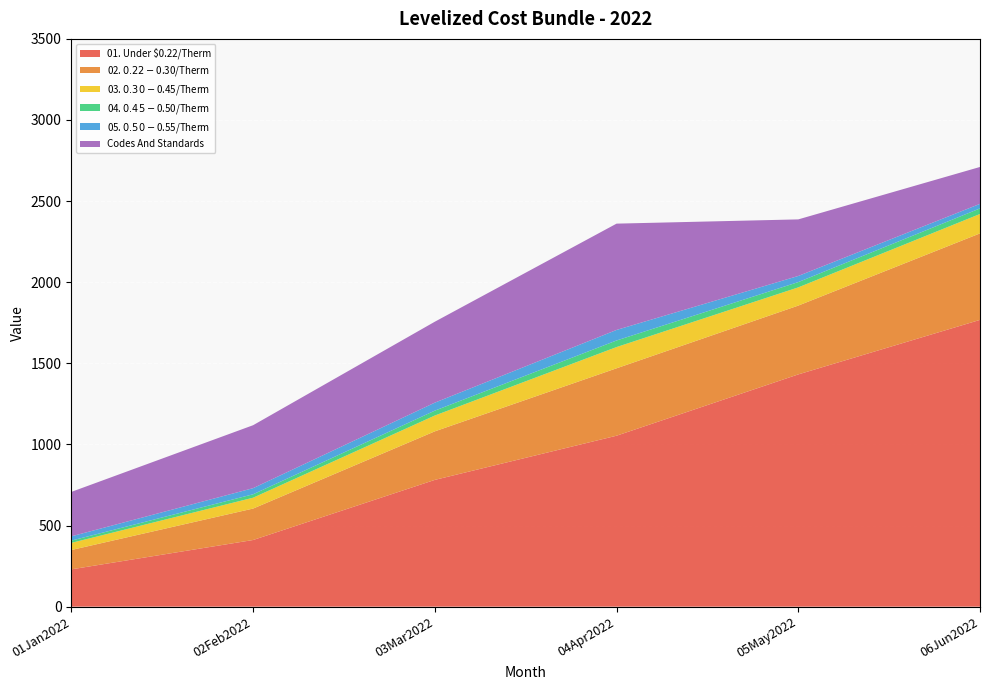

Reading left to right, extract all data points from this chart.

01. Under $0.22/Therm: 01Jan2022=230.0	02Feb2022=410.8	03Mar2022=781.4	04Apr2022=1053.8	05May2022=1431.7	06Jun2022=1767.8
02. $0.22-$0.30/Therm: 01Jan2022=119.3	02Feb2022=193.9	03Mar2022=299.3	04Apr2022=415.6	05May2022=424.3	06Jun2022=533.1
03. $0.30-$0.45/Therm: 01Jan2022=43.9	02Feb2022=66.9	03Mar2022=97.6	04Apr2022=131.0	05May2022=112.3	06Jun2022=119.6
04. $0.45-$0.50/Therm: 01Jan2022=14.0	02Feb2022=21.2	03Mar2022=30.1	04Apr2022=40.5	05May2022=32.6	06Jun2022=34.4
05. $0.50-$0.55/Therm: 01Jan2022=26.4	02Feb2022=37.7	03Mar2022=49.3	04Apr2022=65.0	05May2022=37.7	06Jun2022=28.0
Codes And Standards: 01Jan2022=273.9	02Feb2022=388.0	03Mar2022=498.9	04Apr2022=655.3	05May2022=348.8	06Jun2022=227.4